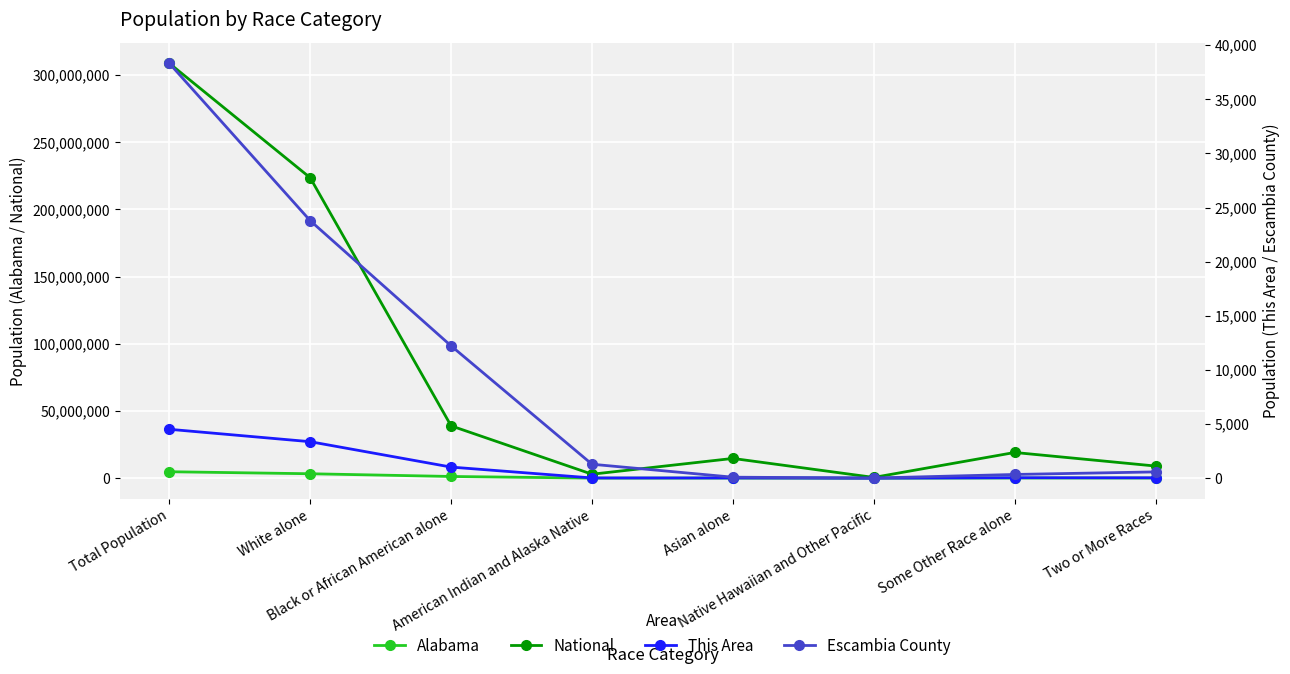

How many data points in Alabama are above 96910?

3